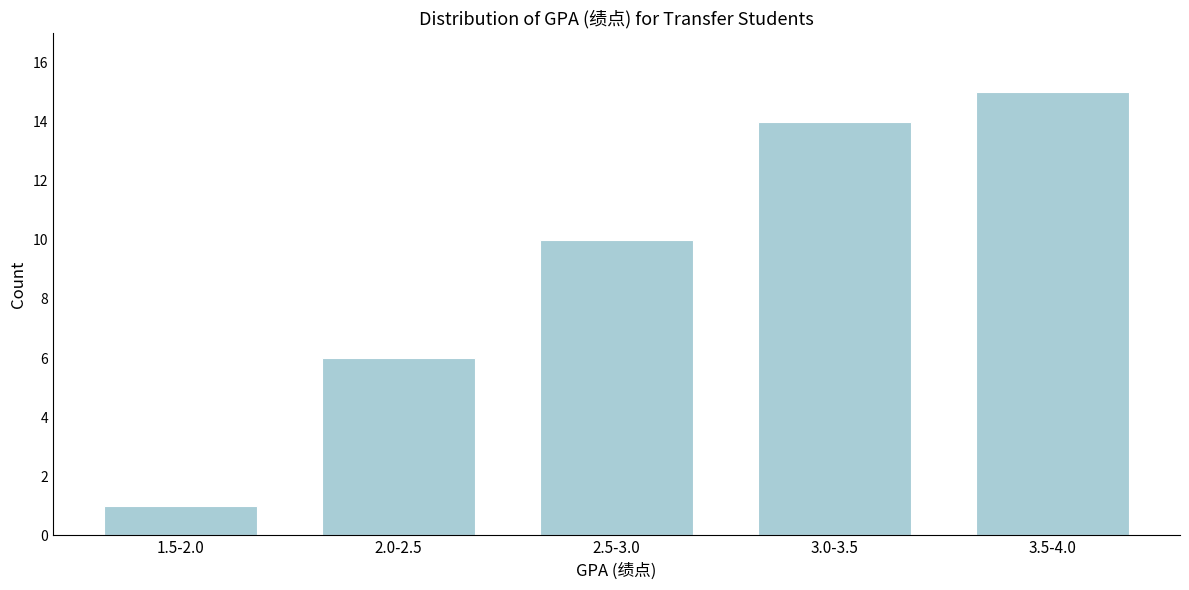

Reading left to right, transcribe all the data shown in this chart.

1.5-2.0=1	2.0-2.5=6	2.5-3.0=10	3.0-3.5=14	3.5-4.0=15